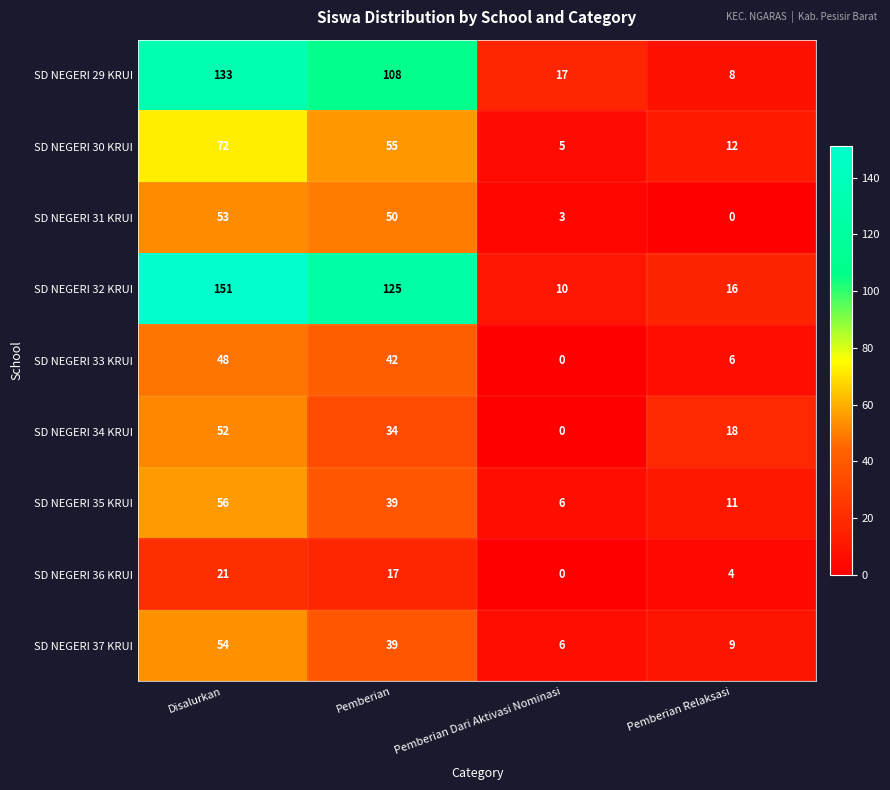

Which category has the highest value across all series?

Disalurkan